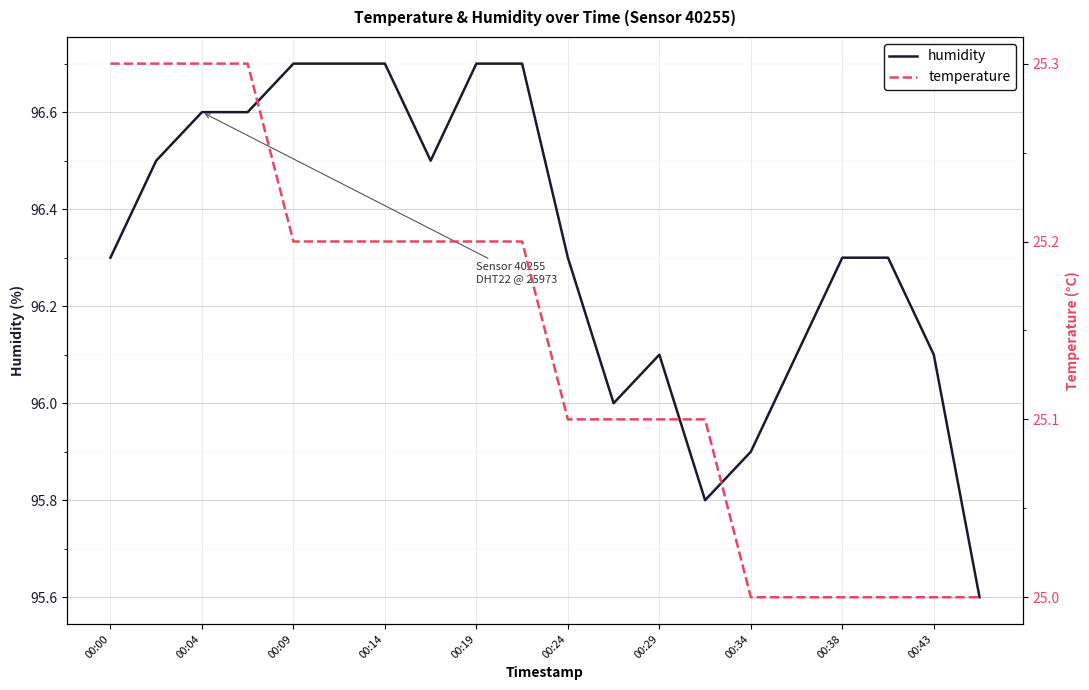

What are all the series names shown in the legend?

humidity, temperature